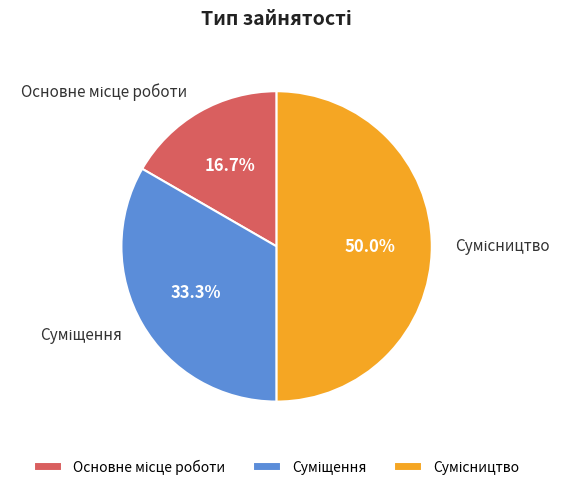

To the nearest percent, what is the average slice percentage?

33%